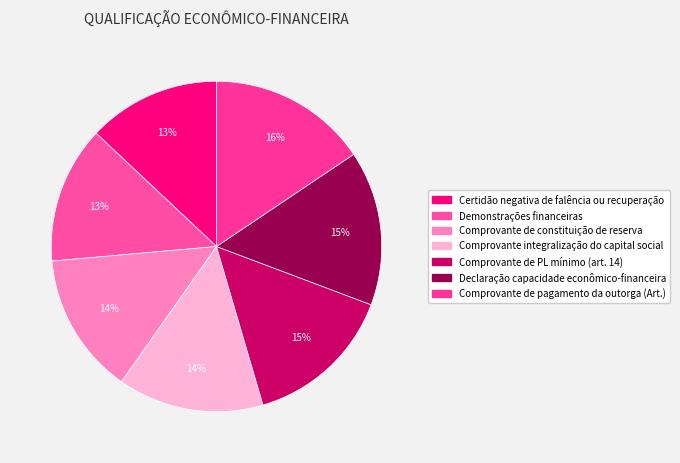

Which category has the biggest portion of the pie?

Comprovante de pagamento da outorga (Art.)